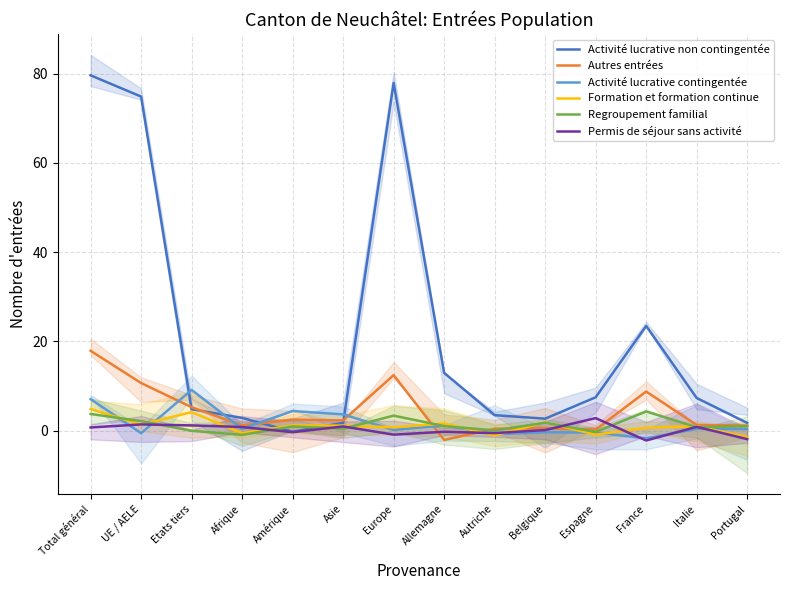

What are all the series names shown in the legend?

Activité lucrative non contingentée, Autres entrées, Activité lucrative contingentée, Formation et formation continue, Regroupement familial, Permis de séjour sans activité